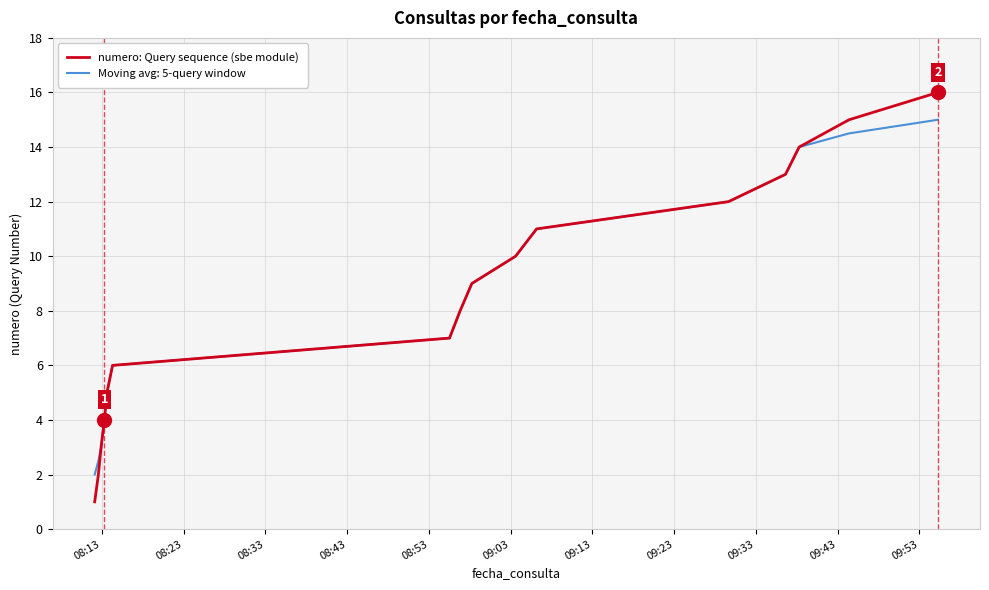

Rank the series by their maximum value, from highest to lowest.

numero: Query sequence (sbe module), Moving avg: 5-query window